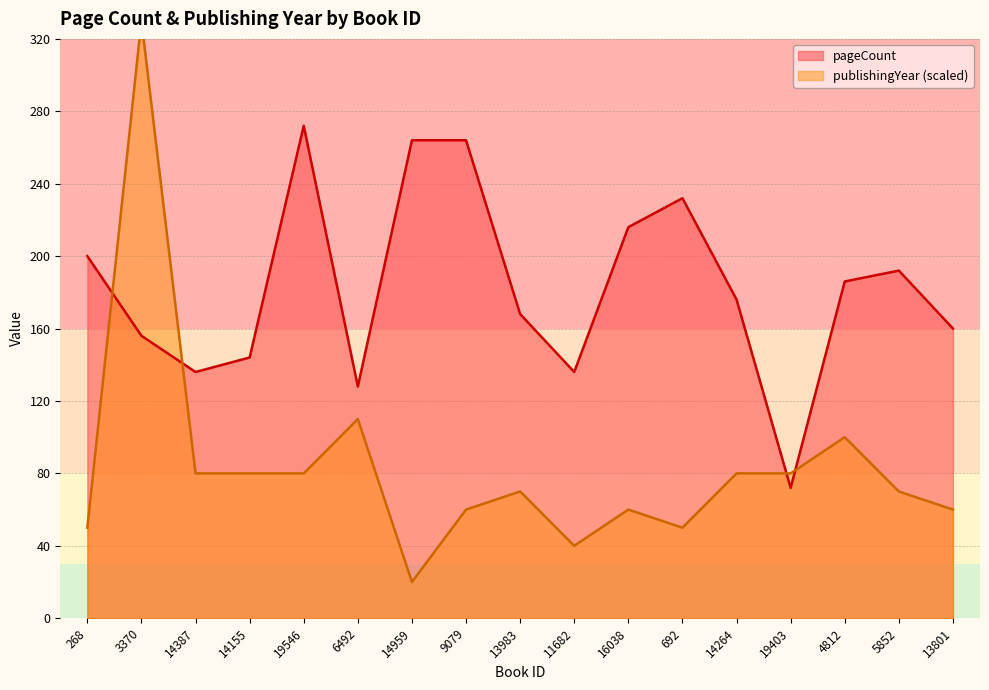

How many lines are shown in the chart?

2